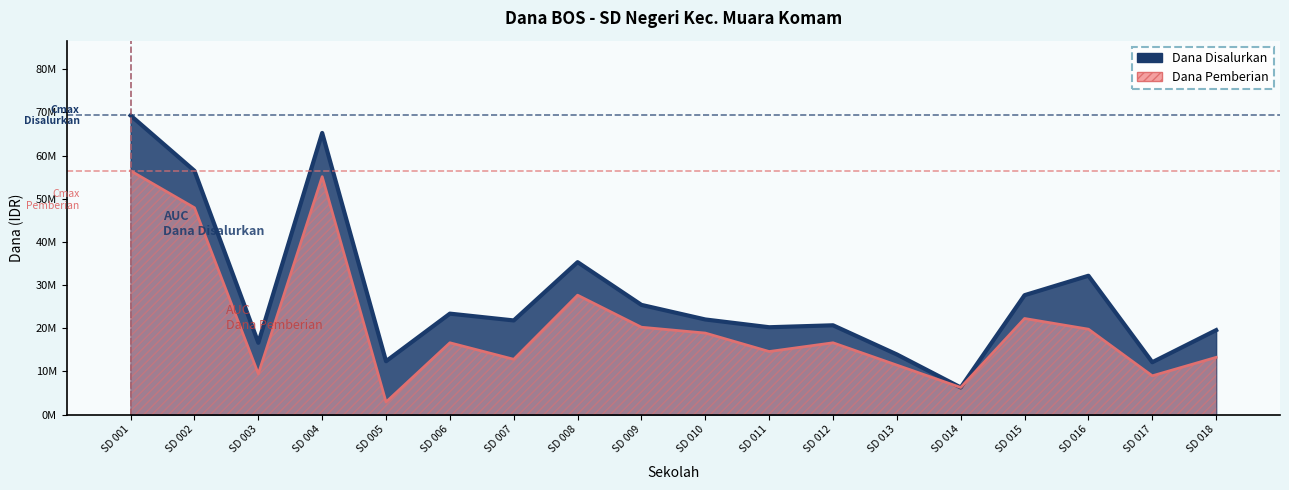

Rank the series by their maximum value, from highest to lowest.

Dana Disalurkan, Dana Pemberian